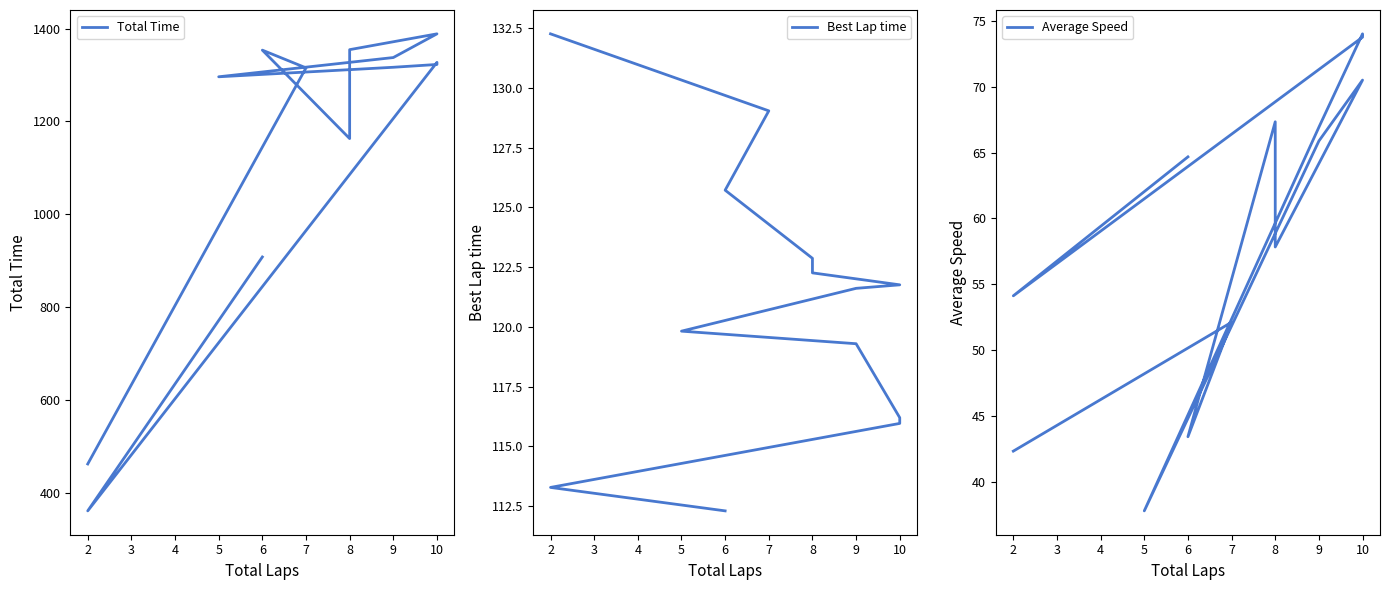

Where is Best Lap time nearest to the value 122?

10